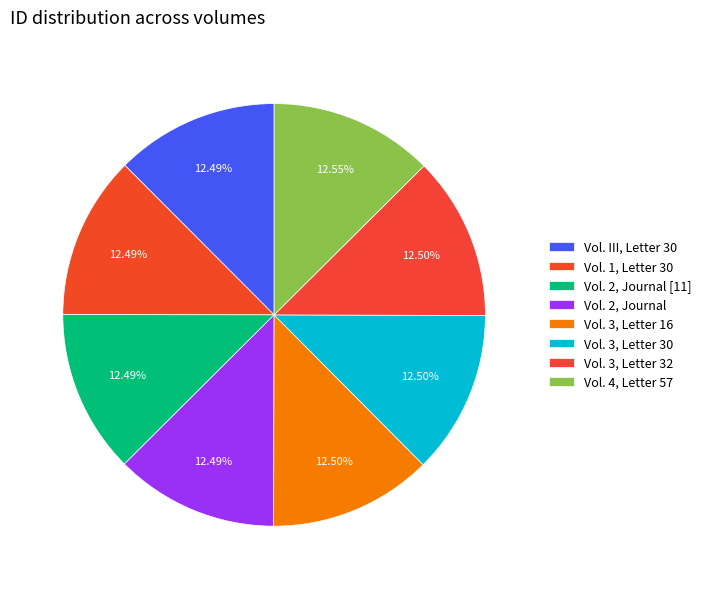

What is the ratio of the value at Vol. 3, Letter 32 to the value at Vol. 4, Letter 57?

1.0